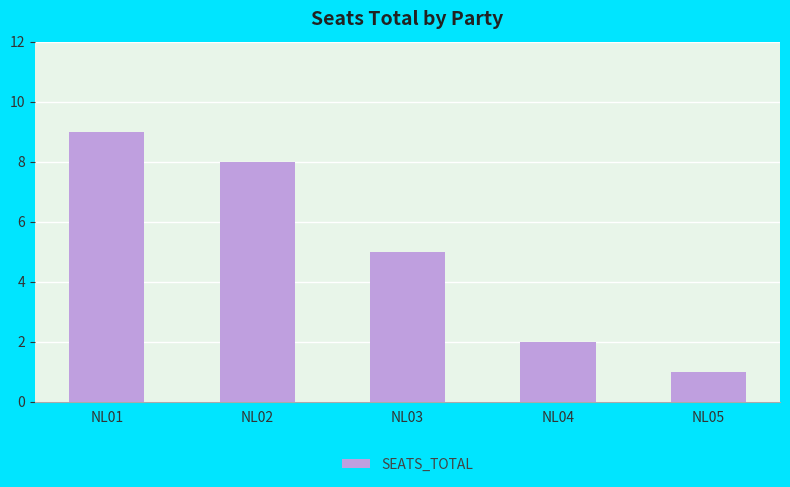

What is the approximate value at NL03?

5